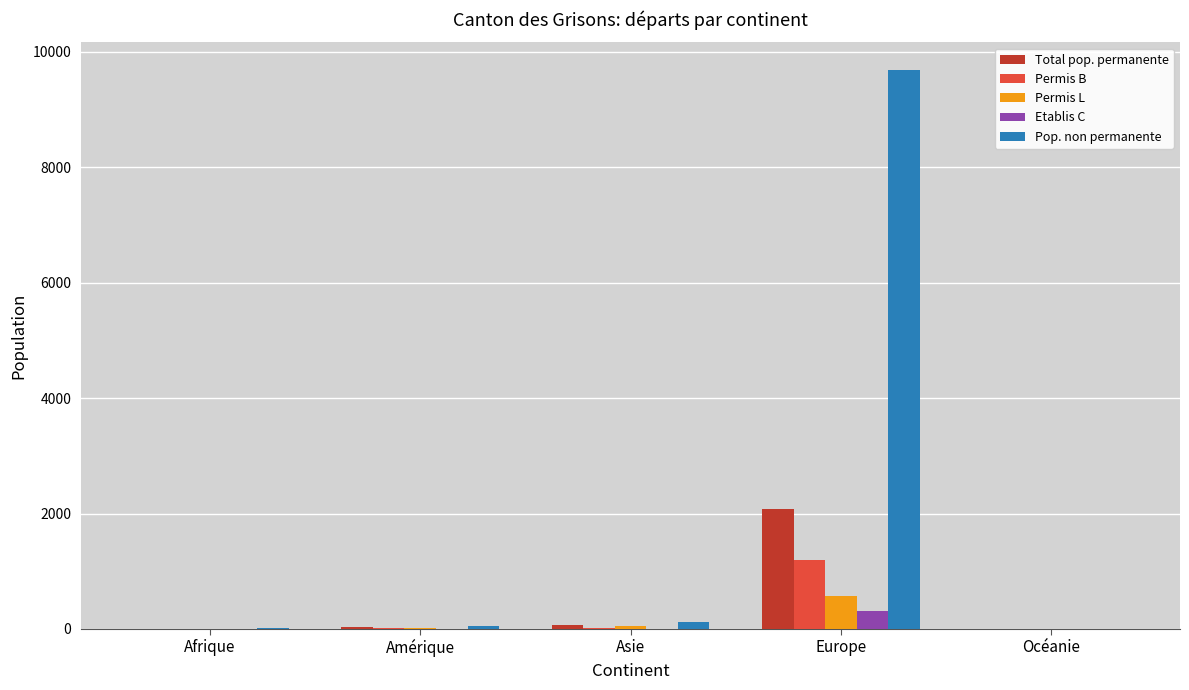

What is the spread (max minus min) of values at Amérique?

49